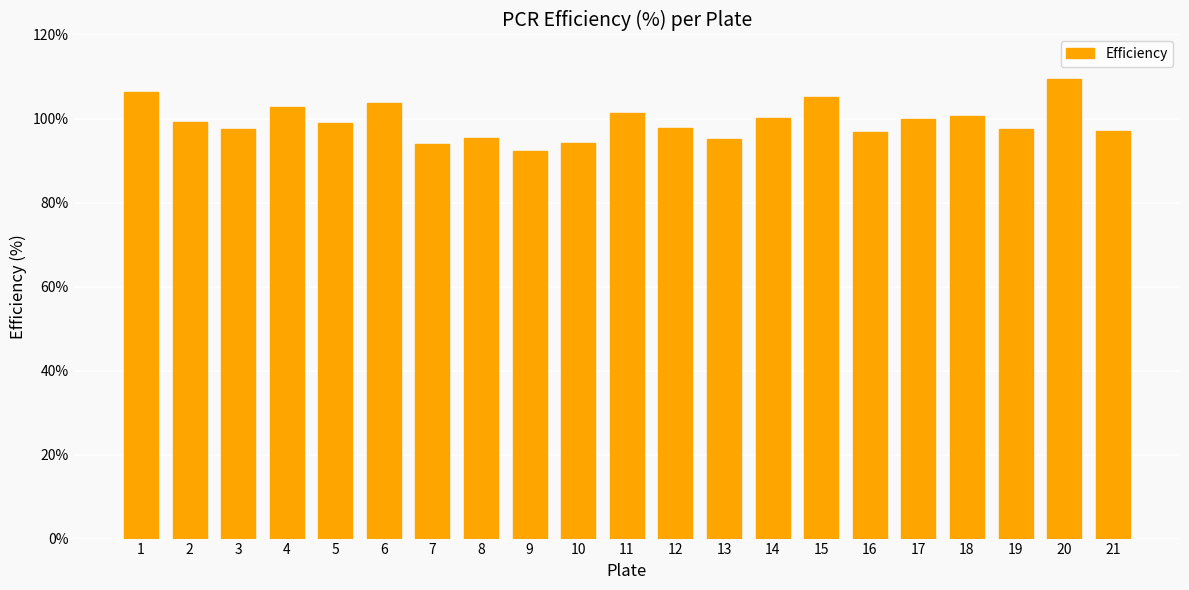

Count the number of categories in the chart.

21